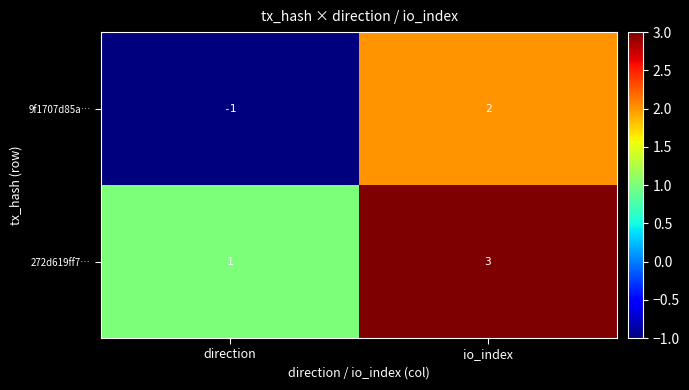

At which category is the sum across all series the highest?

io_index